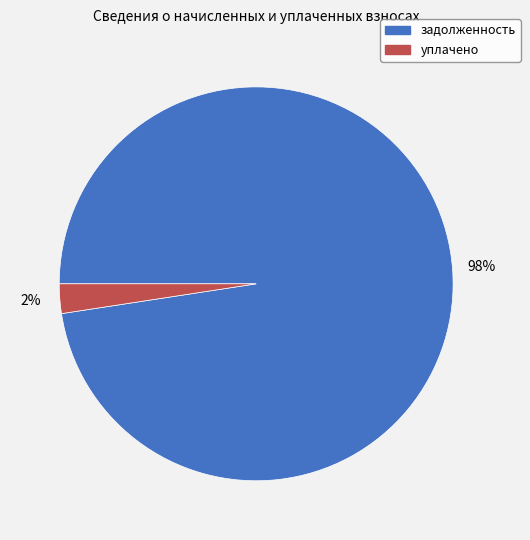

Do уплачено and задолженность together represent more than half of the pie?

Yes